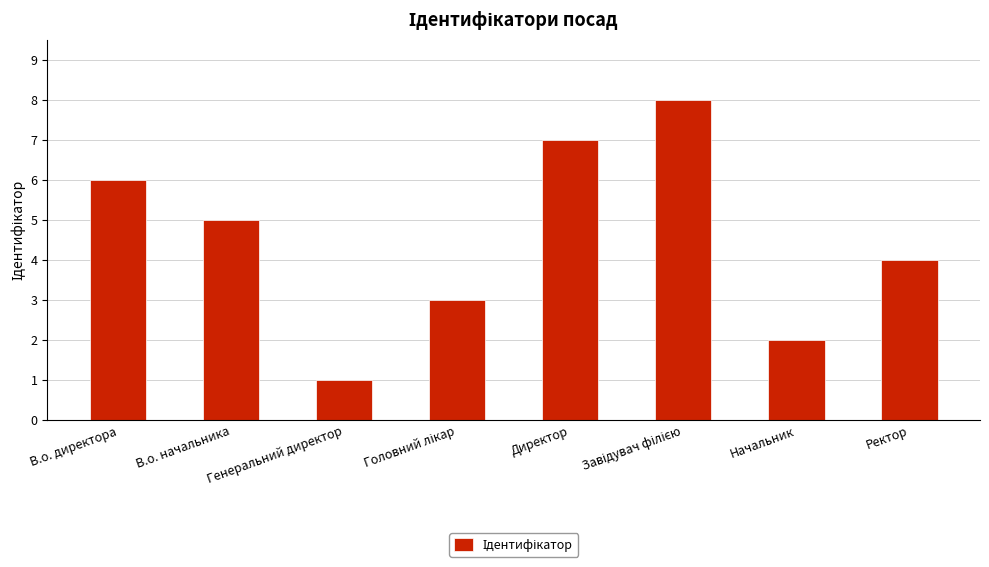

What position from the left is В.о. начальника?

2